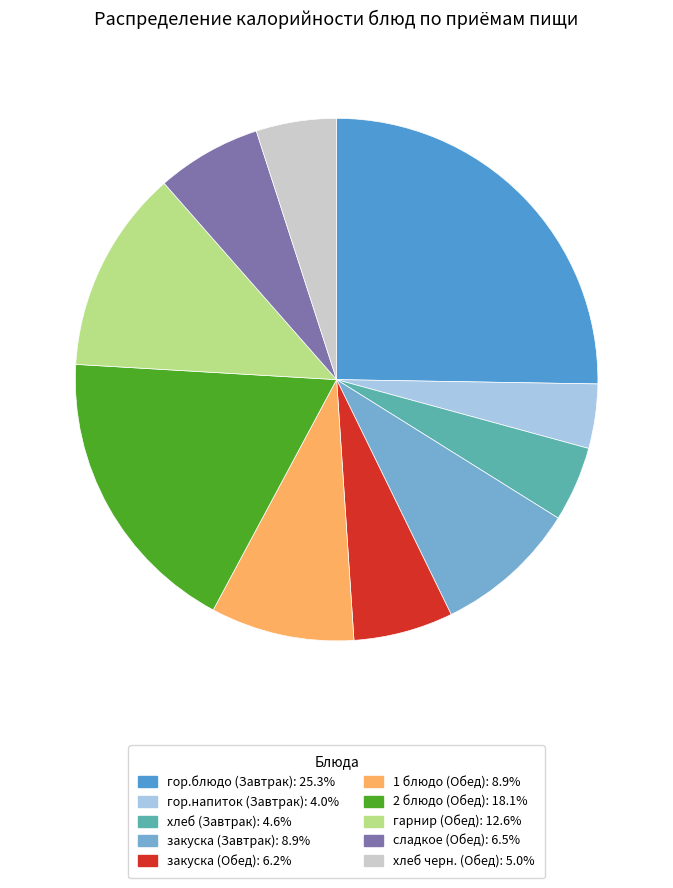

Is there any slice that represents more than half of the pie?

No